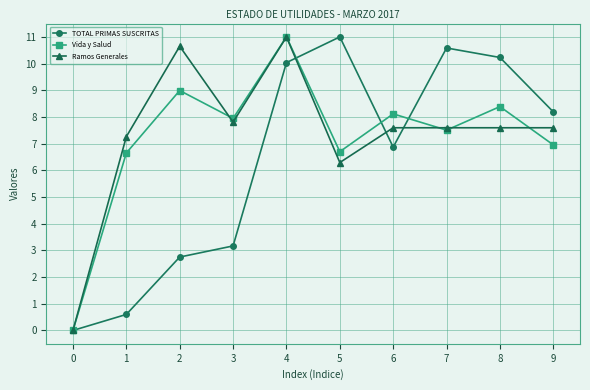

The value of Ramos Generales at 2 is 10.6. True or false?

True